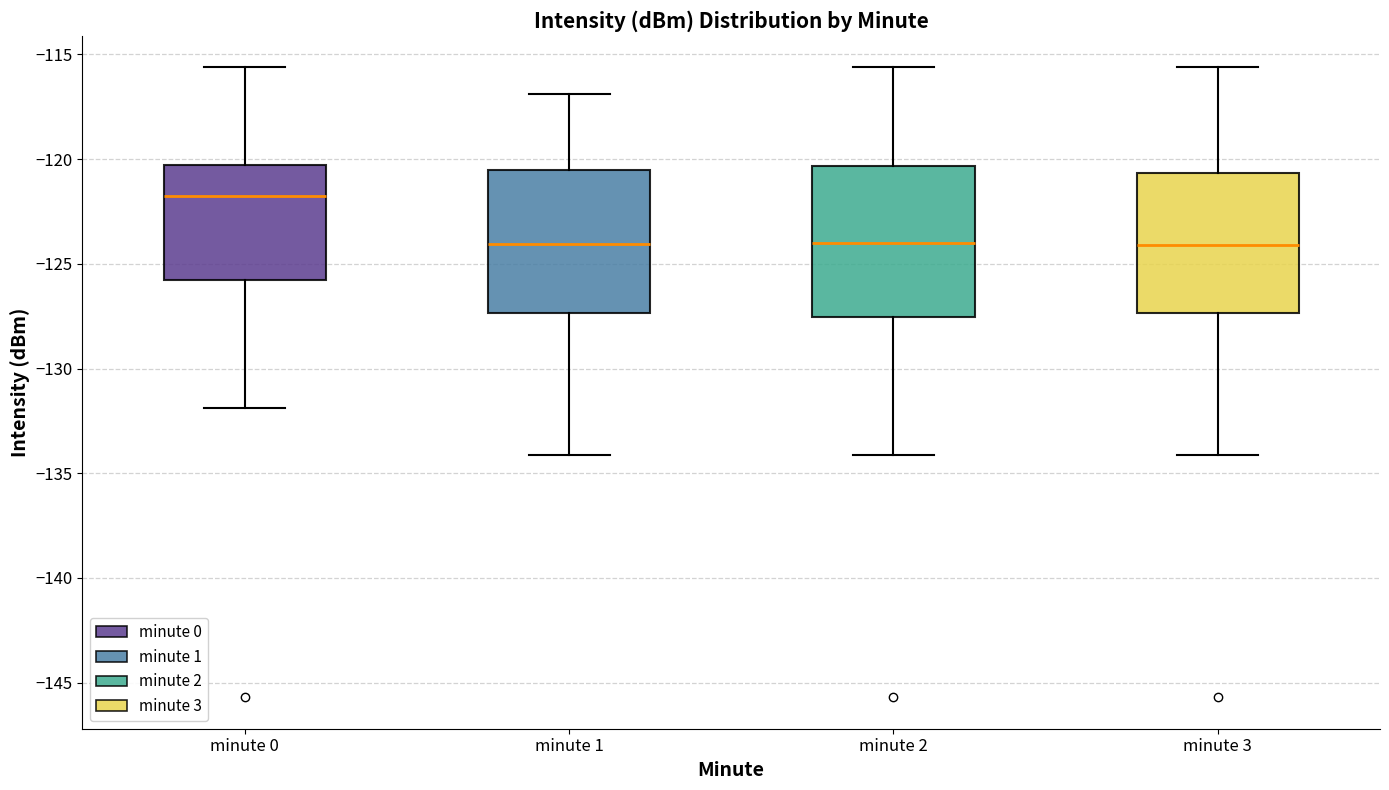

Where is the lower edge of the box for minute 1 on the y-axis? The values are not printed on the chart, so give them approximately, as read against the axis.

-127.5